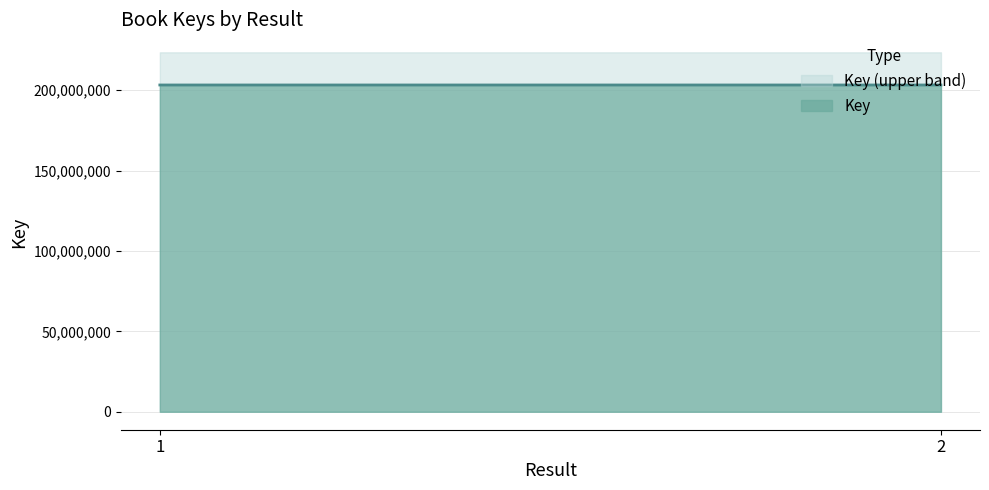

Where is the data nearest to the value 203282509?

1